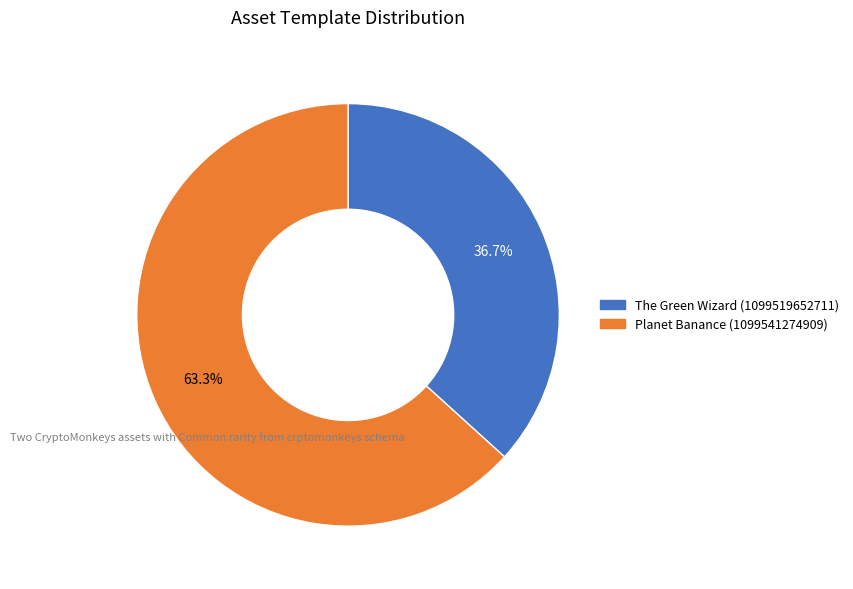

How many segments does this pie chart have?

2